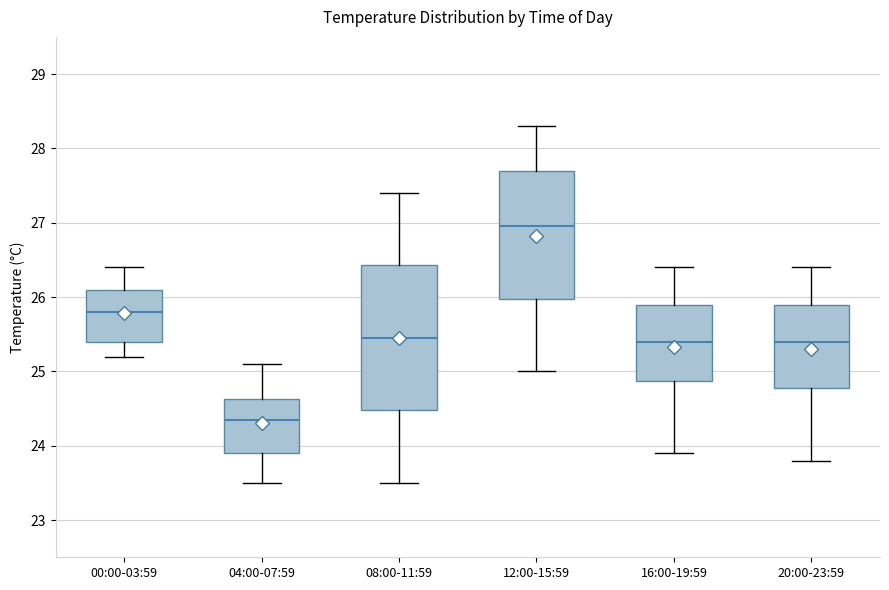

Which box is the tallest, from its lower edge to its upper edge?

08:00-11:59